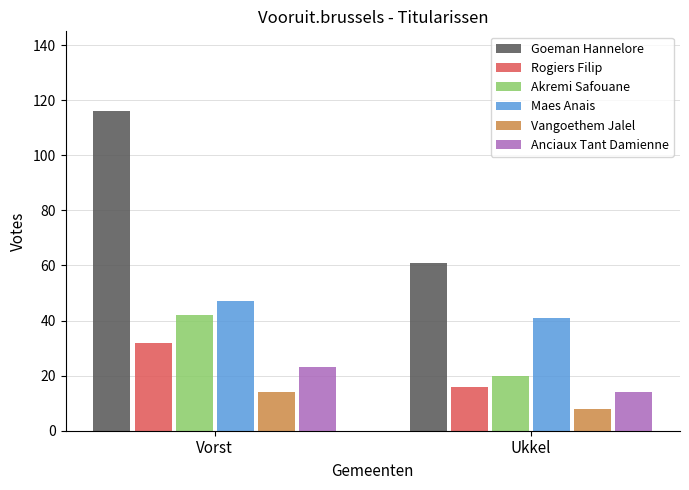

What is the sum of the Maes Anais values at Vorst and Ukkel?

88